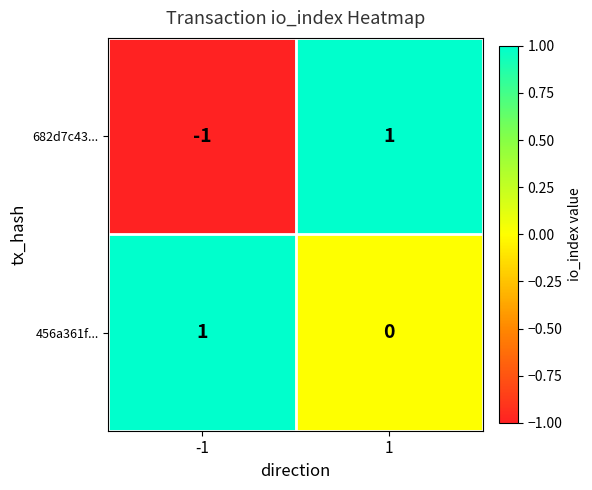

Is the value of 682d7c43... at -1 greater than the value of 456a361f... at -1?

No